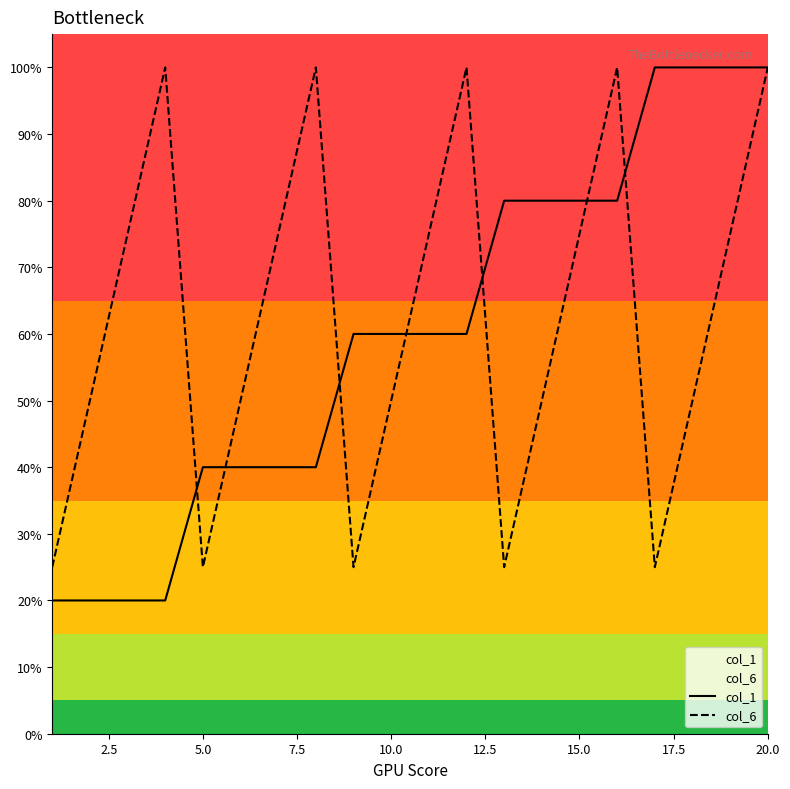

What is the spread (max minus min) of values at 12.5?

0.1